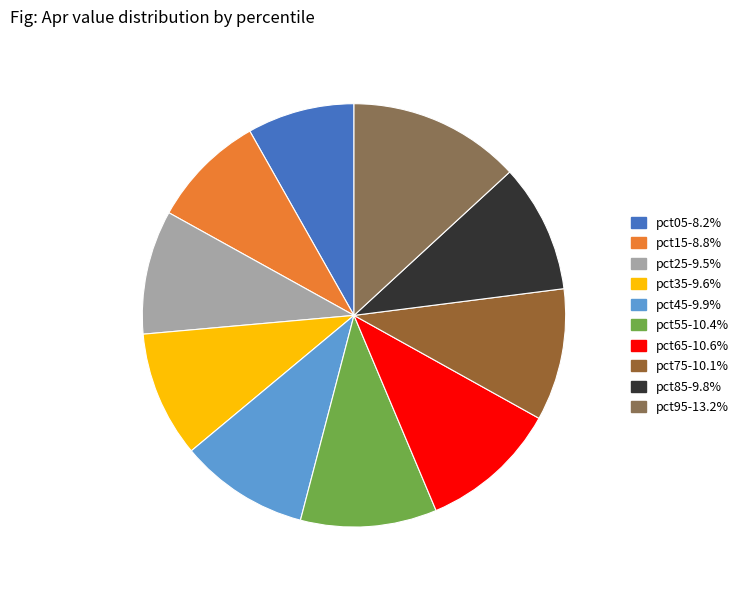

Count the number of slices in the pie.

10